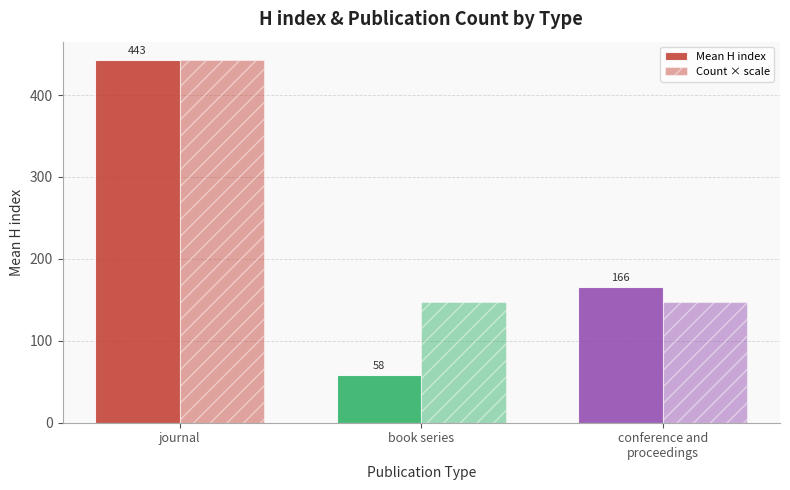

True or false: Count × scale has a value of 259.1 at journal.

False